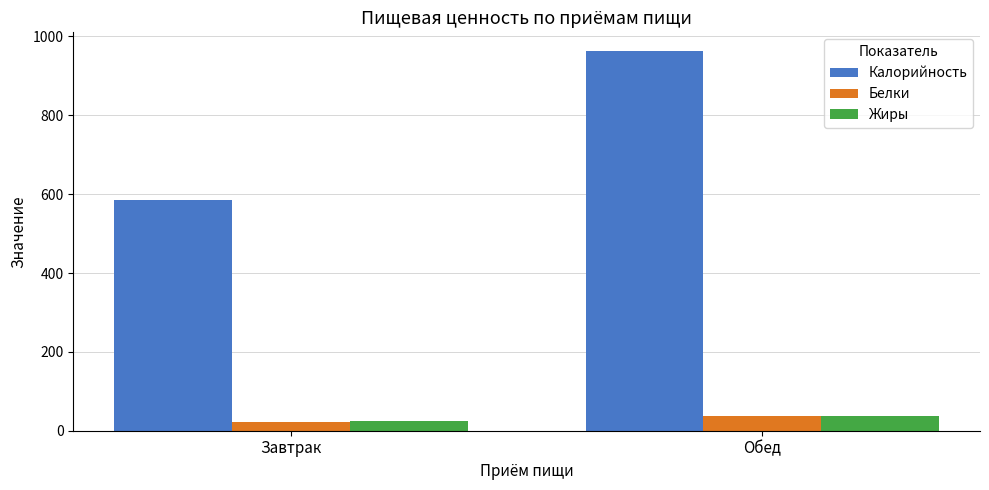

What is the greatest value displayed?

962.3